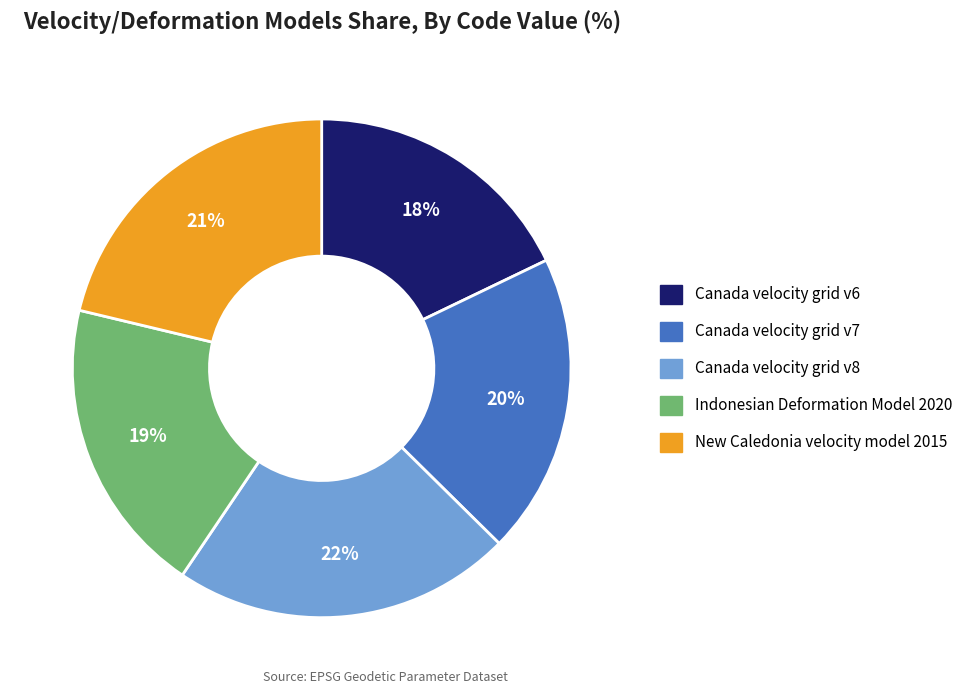

To the nearest percent, what is the difference between the New Caledonia velocity model 2015 and Canada velocity grid v6 slice percentages?

3%